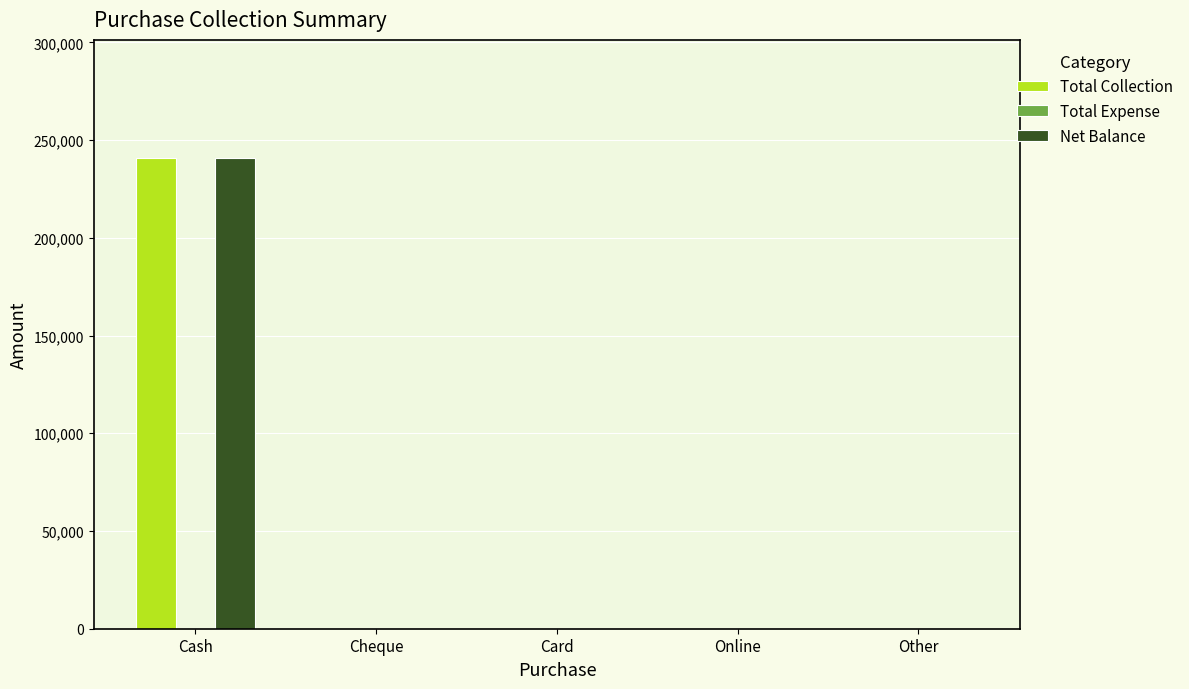

At which category is the sum across all series the highest?

Cash